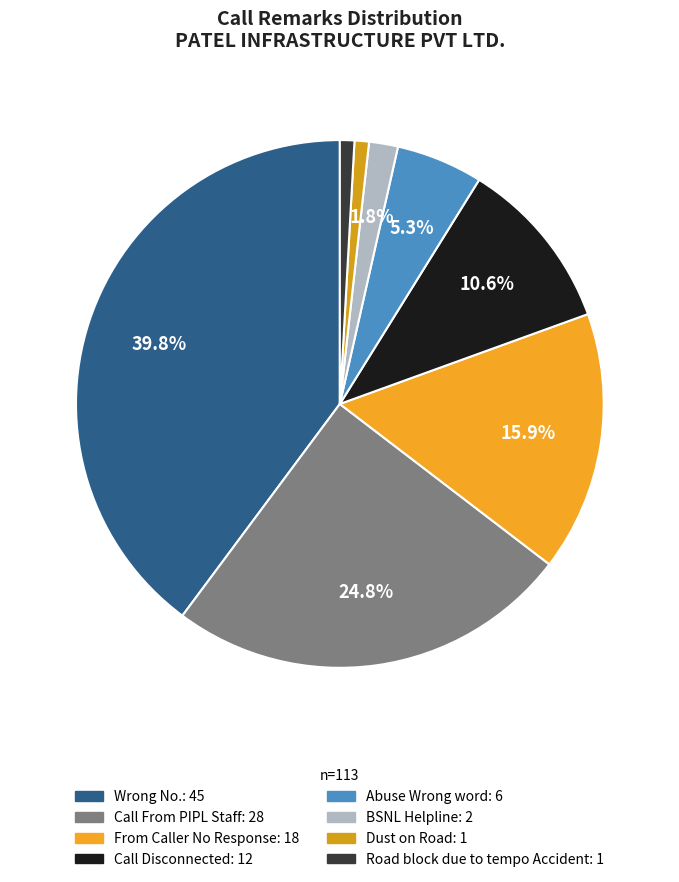

What percentage is the Wrong No. slice, to the nearest percent?

40%